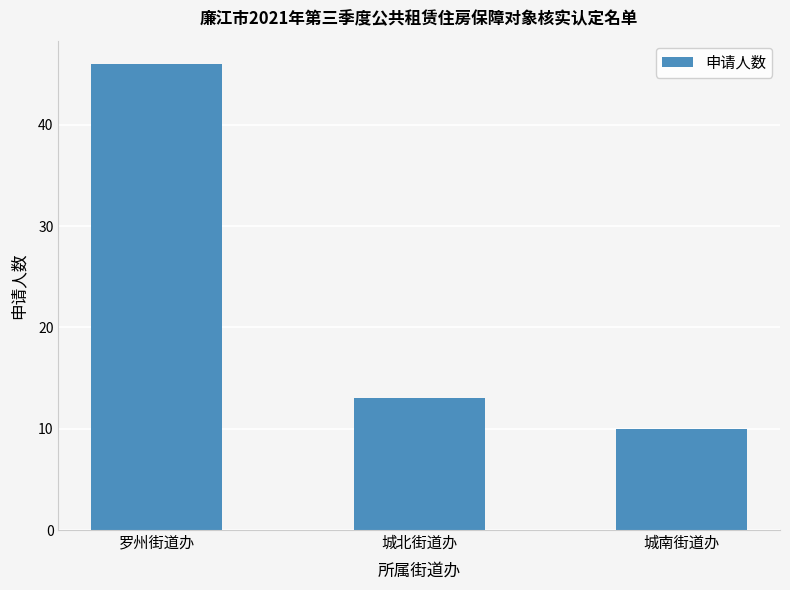

What is the minimum value shown in the chart?

10